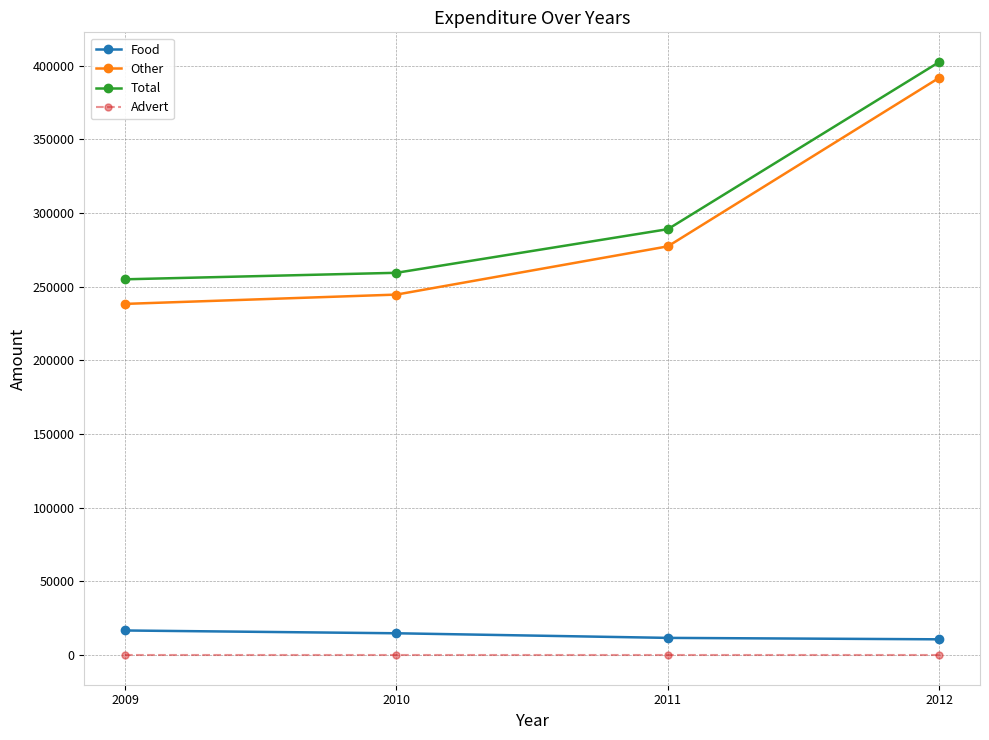

What is the difference between the Total values at 2012 and 2010?

143036.4